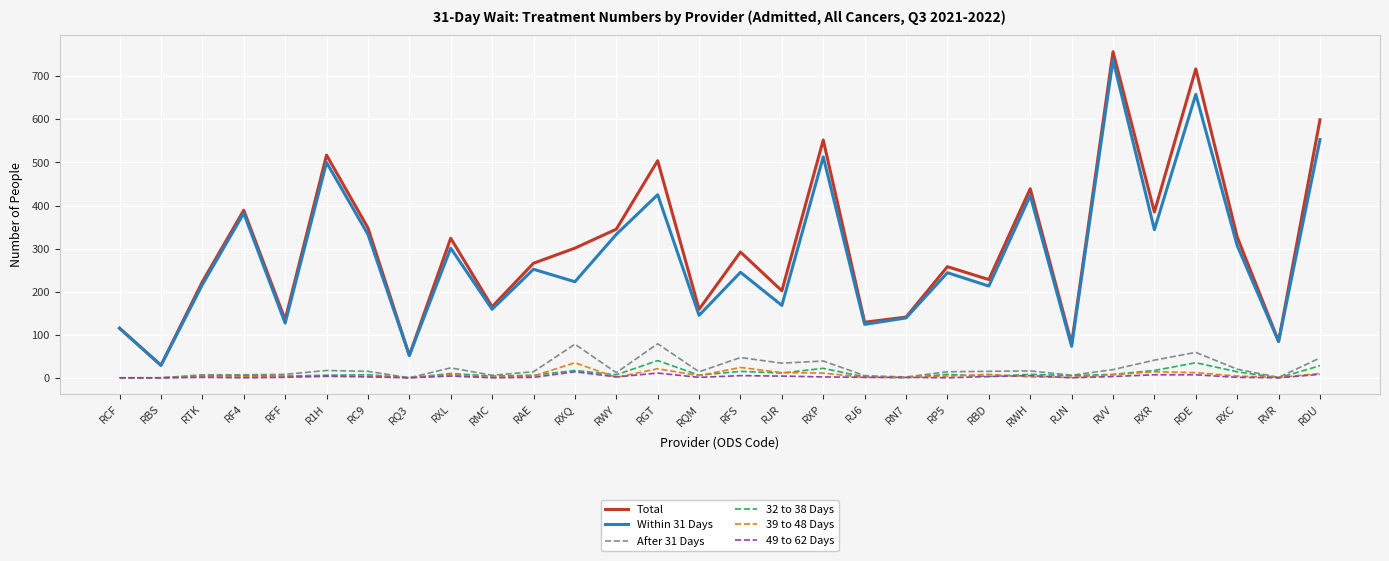

True or false: Within 31 Days and 32 to 38 Days intersect in this chart.

False